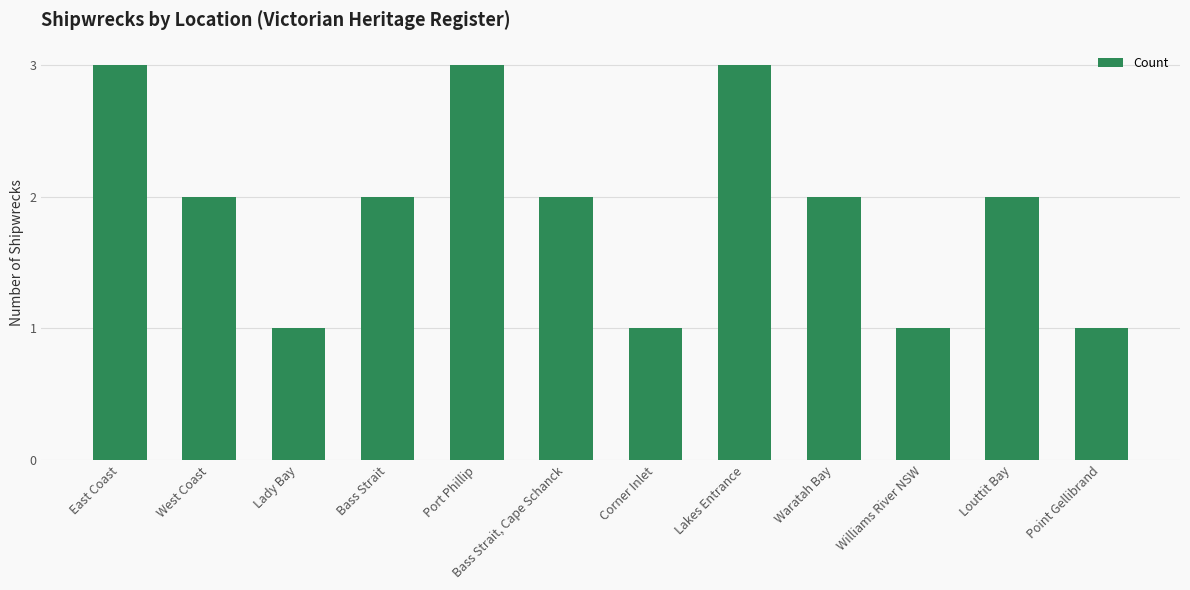

What is the ratio of the value at West Coast to the value at East Coast?

0.7